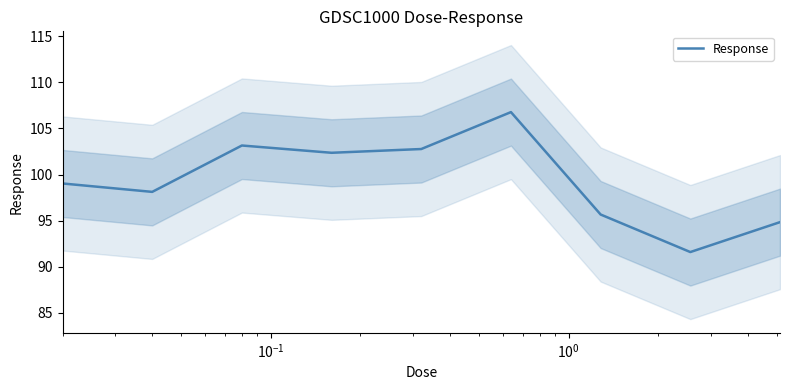

What is the lowest value of the Response series?

91.6